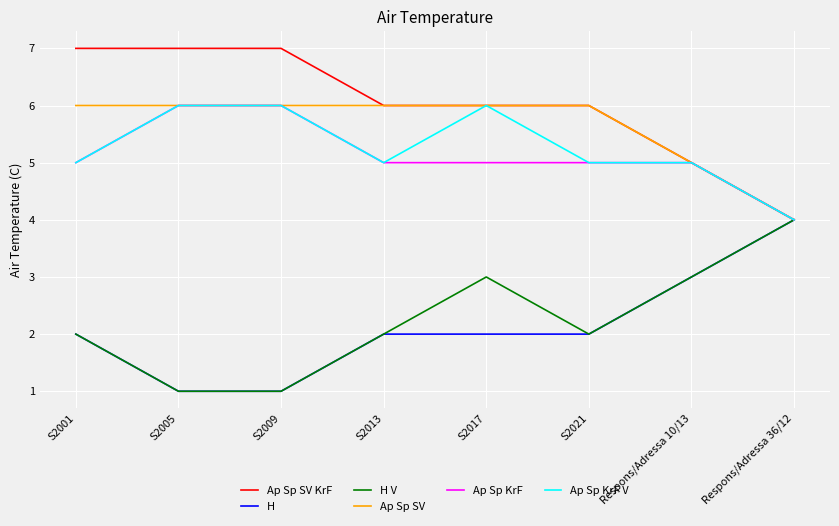

Is the value of H at S2001 greater than the value of Ap Sp SV at S2021?

No